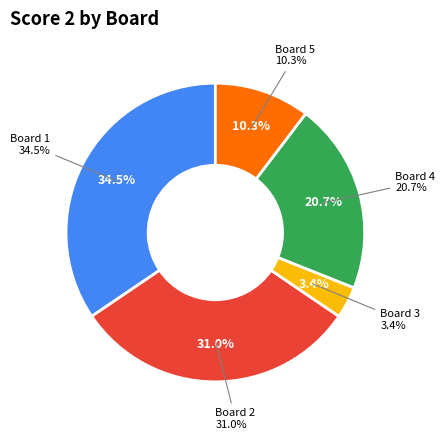

To the nearest percent, what percentage of the pie is Board 5?

10%